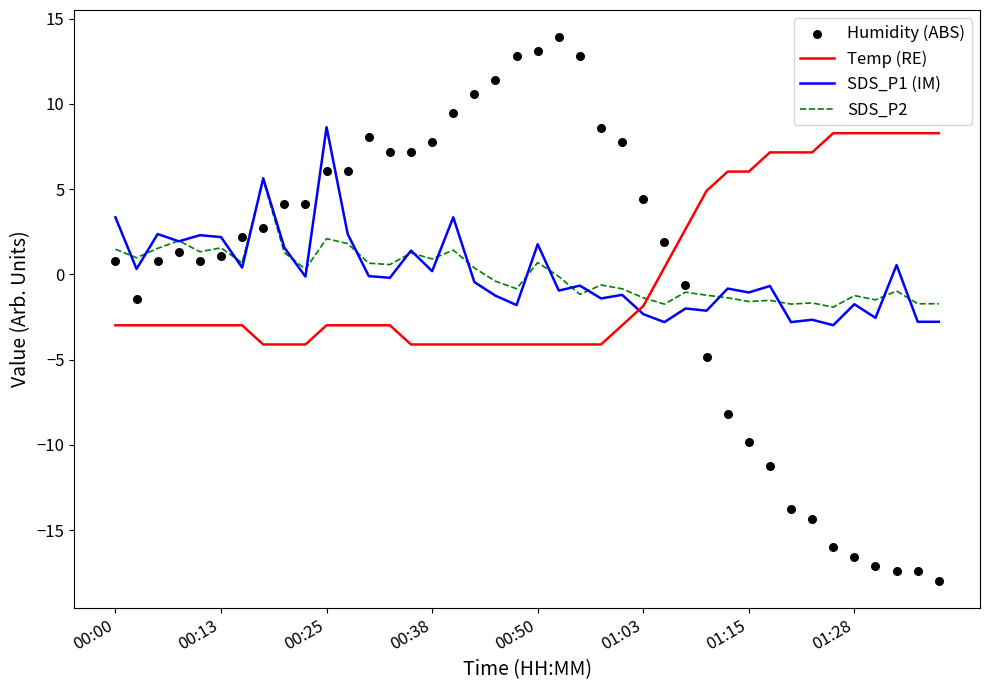

Which series contains the lowest Y value?

Humidity (ABS)